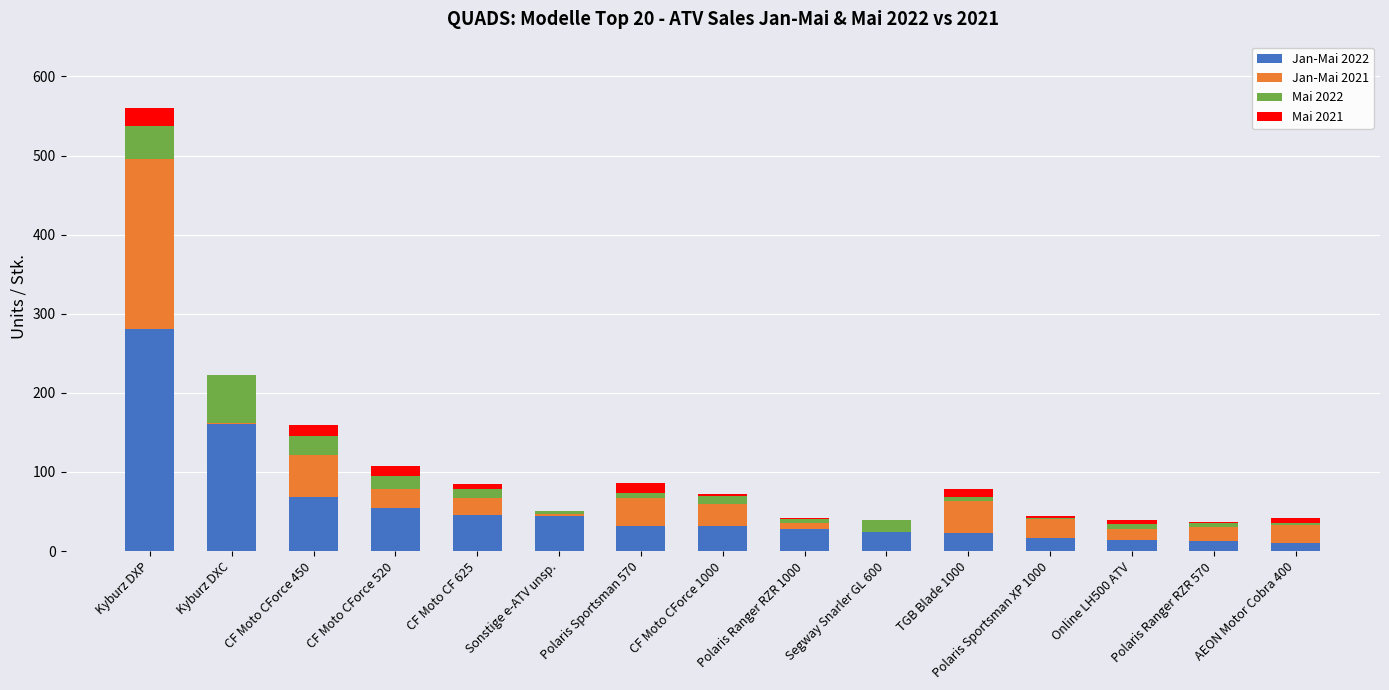

At which category is the sum across all series the highest?

Kyburz DXP